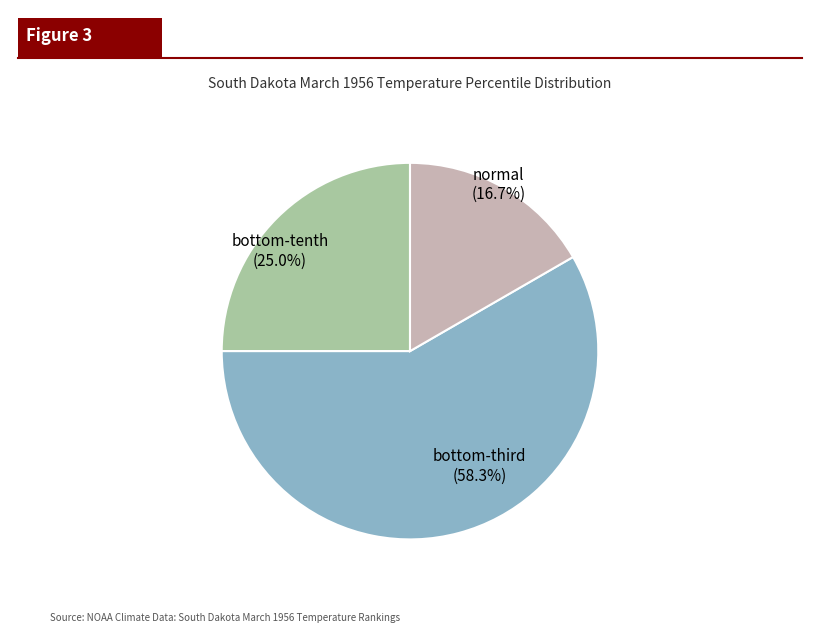

Rank the categories by value from lowest to highest.

normal, bottom-tenth, bottom-third